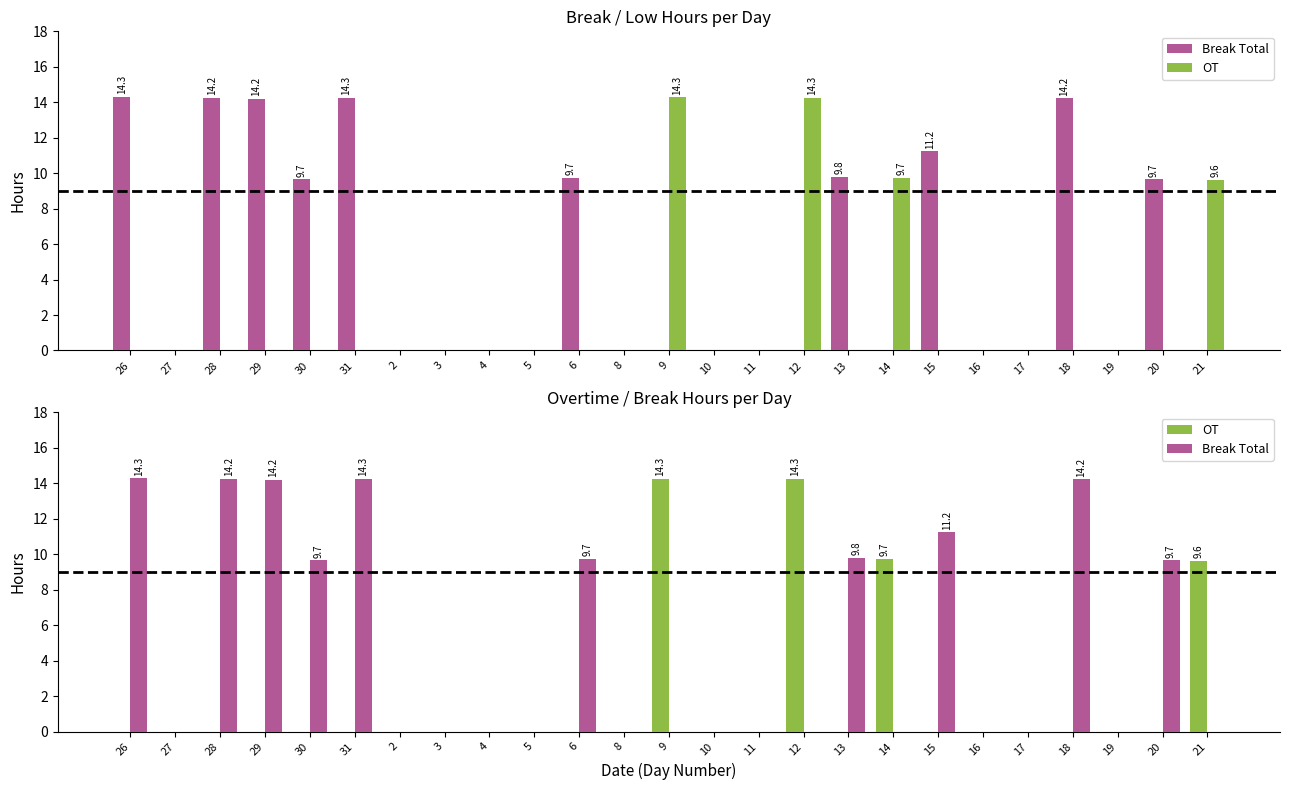

Which label corresponds to the largest value in the chart?

26